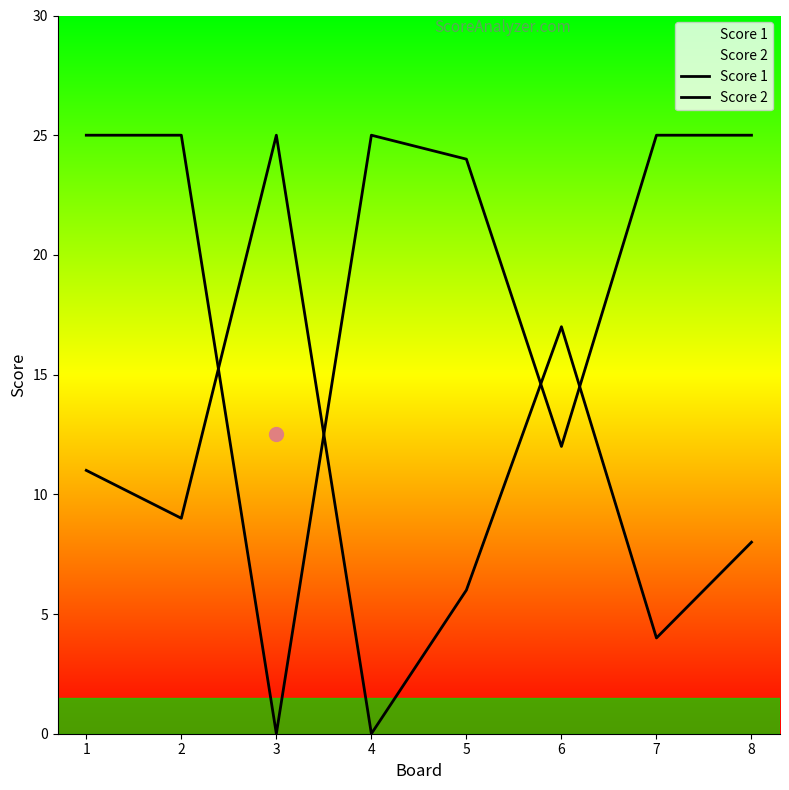

What is the value of the Score 2 point at the 2nd from the left?

9